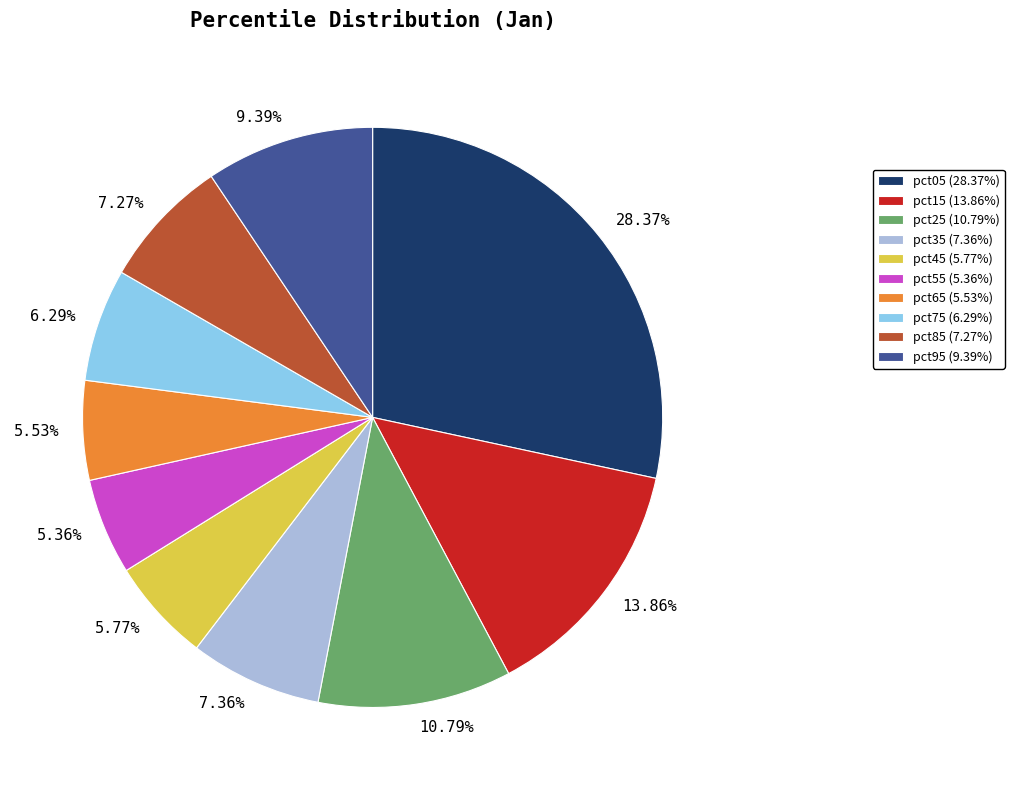

Is the sum of 5.36% and 7.36% greater than half?

No